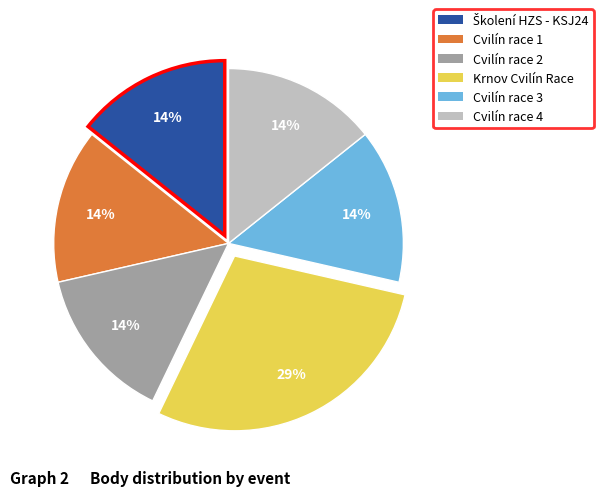

Is there a majority slice in this chart?

No